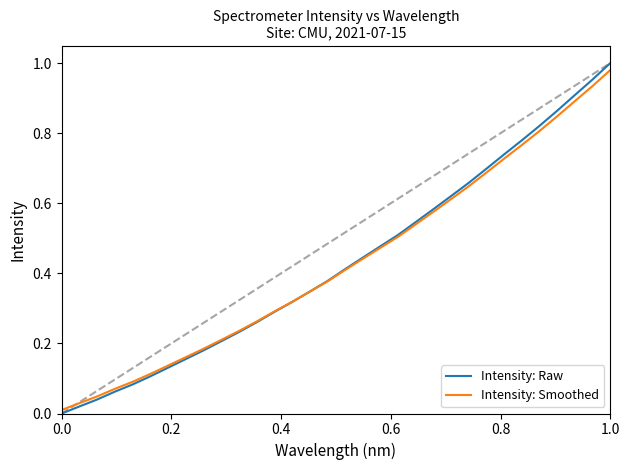

Which series has the widest spread of values?

Intensity: Raw